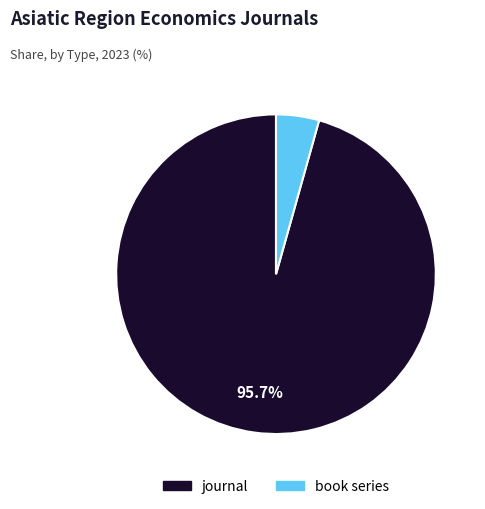

How many slices are in this pie chart?

2